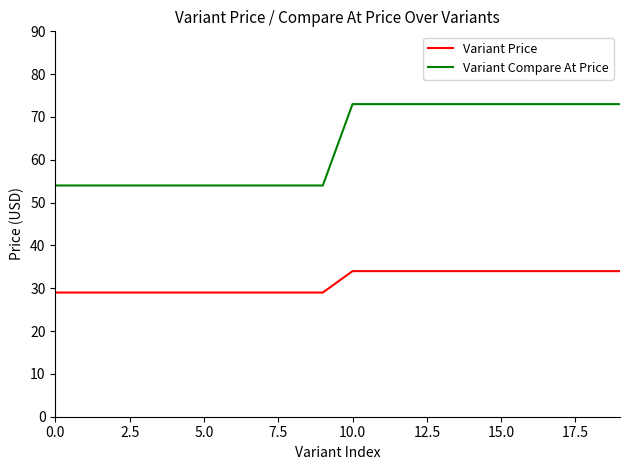

At how many categories does at least one series exceed 46?

20